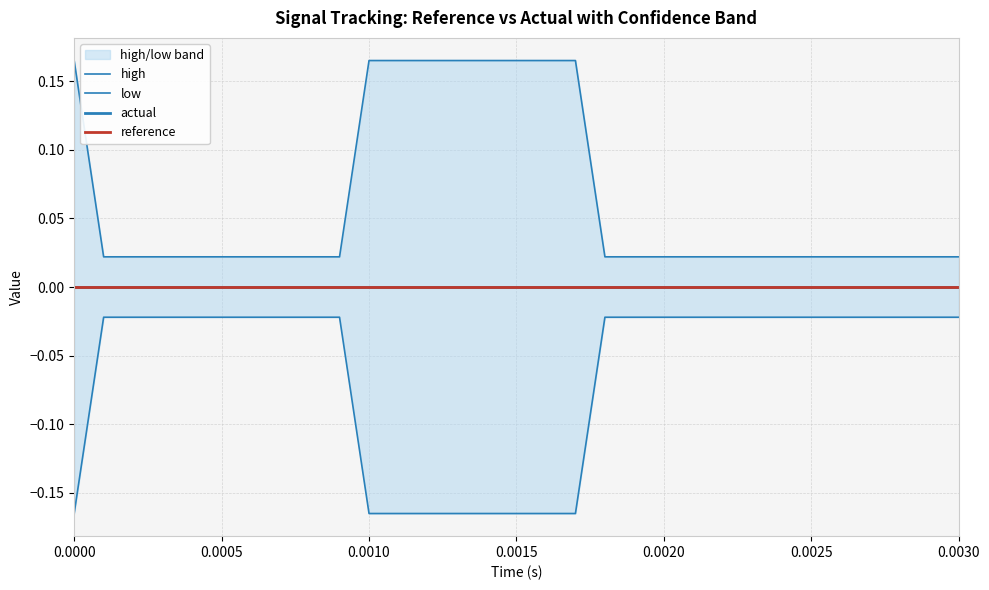

True or false: low and actual intersect in this chart.

False